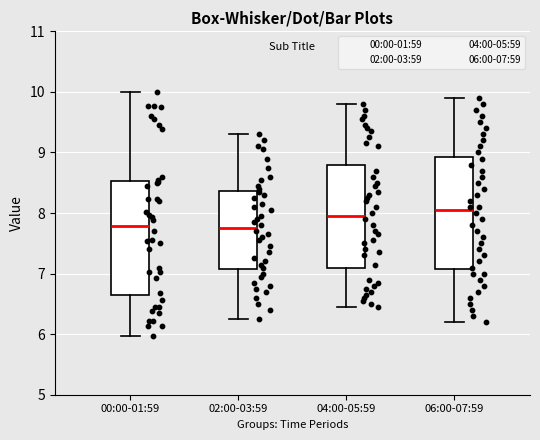

Reading left to right, read every box against the y-axis: the position of its median line, the range the box covers, and the ends of its whiskers. The values are not printed on the chart, so give them approximately, as read against the axis.

00:00-01:59: median 7.8, box 6.7 to 8.5, whiskers 6.0 to 10.0
02:00-03:59: median 7.8, box 7.1 to 8.4, whiskers 6.3 to 9.3
04:00-05:59: median 8.0, box 7.1 to 8.8, whiskers 6.5 to 9.8
06:00-07:59: median 8.1, box 7.1 to 8.9, whiskers 6.2 to 9.9